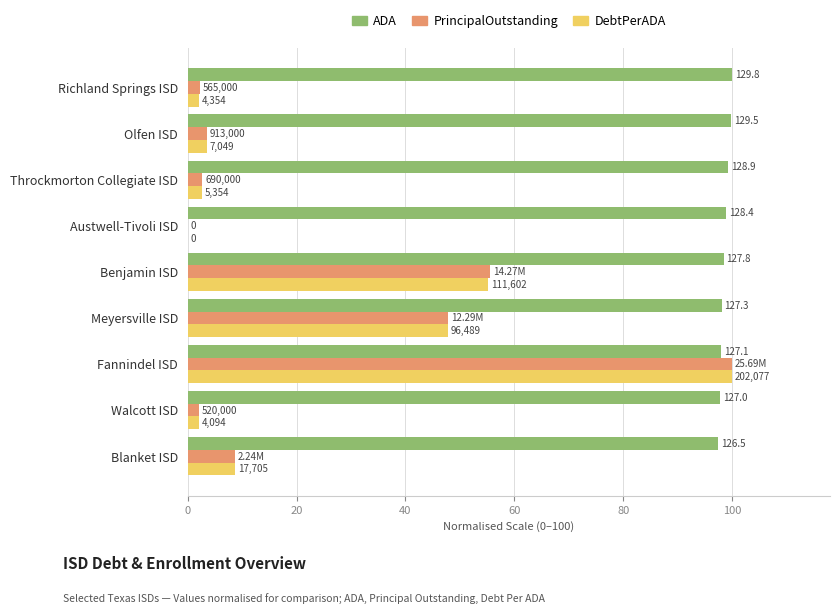

What are all the series names shown in the legend?

ADA, PrincipalOutstanding, DebtPerADA